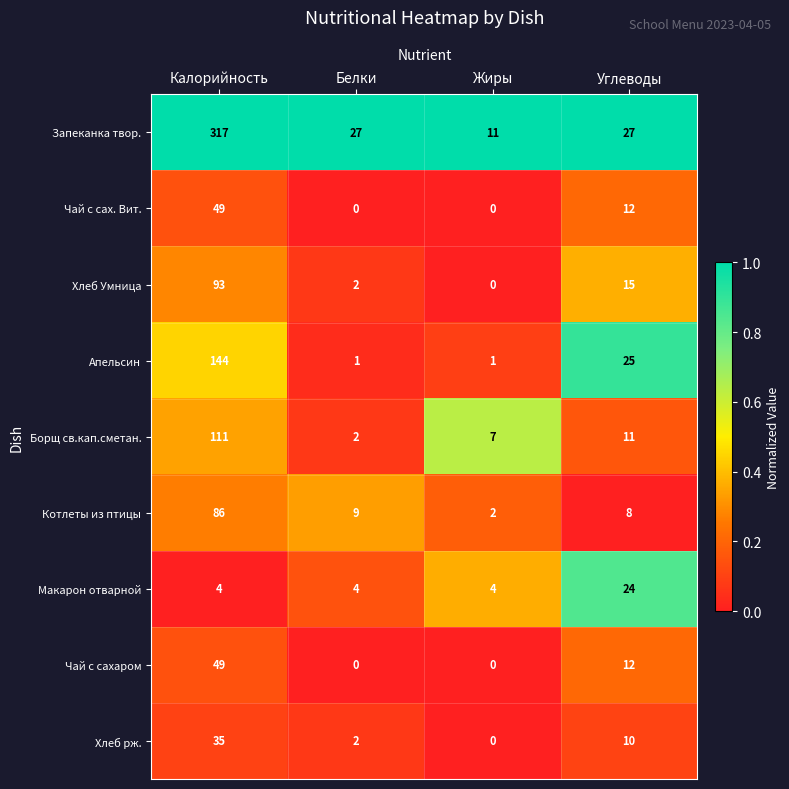

What is the difference between the Котлеты из птицы values at Калорийность and Углеводы?

78